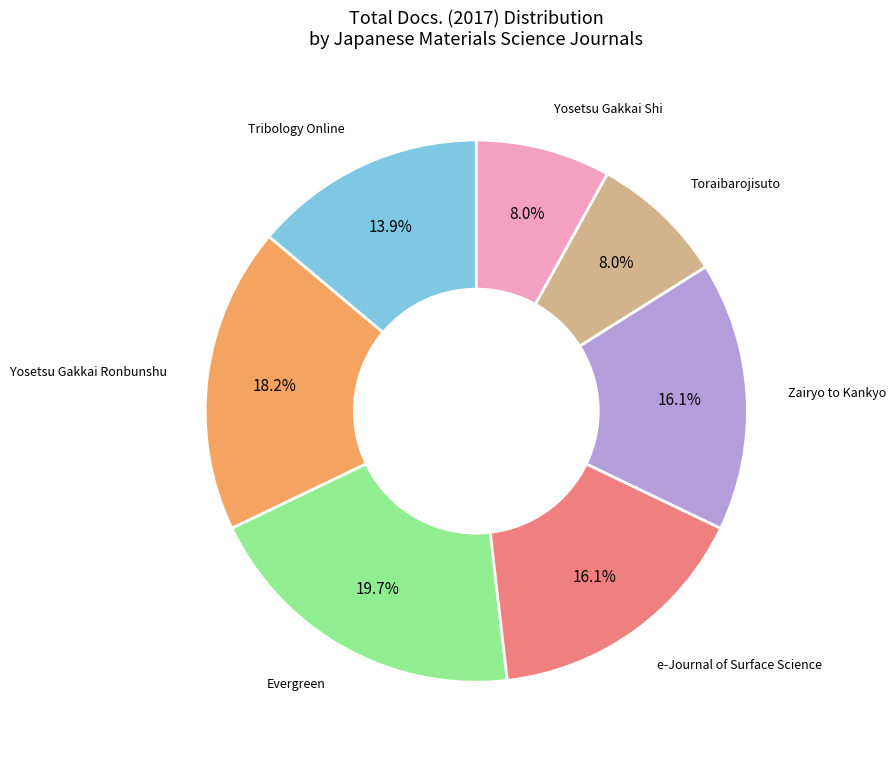

Is there a majority slice in this chart?

No